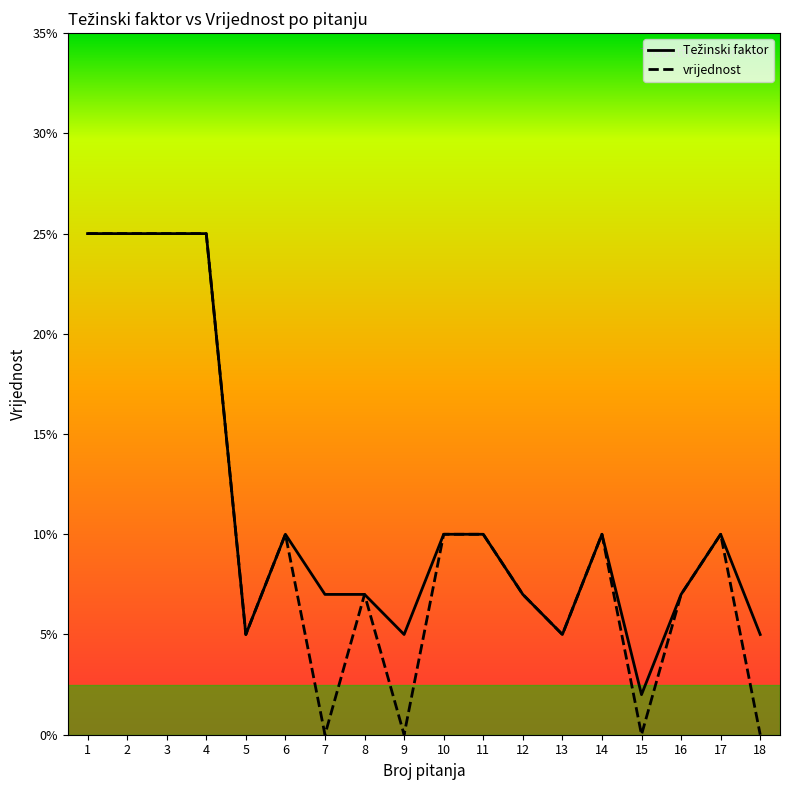

At which category does vrijednost reach its first local peak?

6